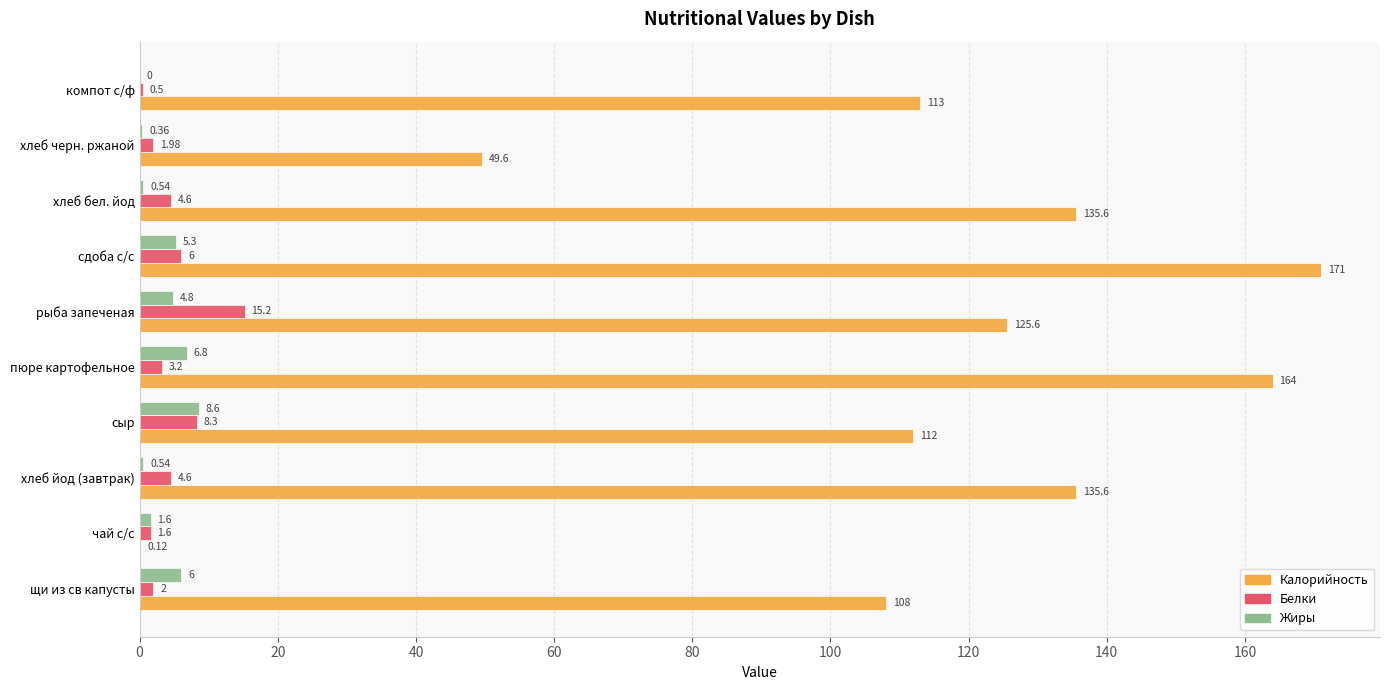

Which series has the largest range (max minus min)?

Калорийность